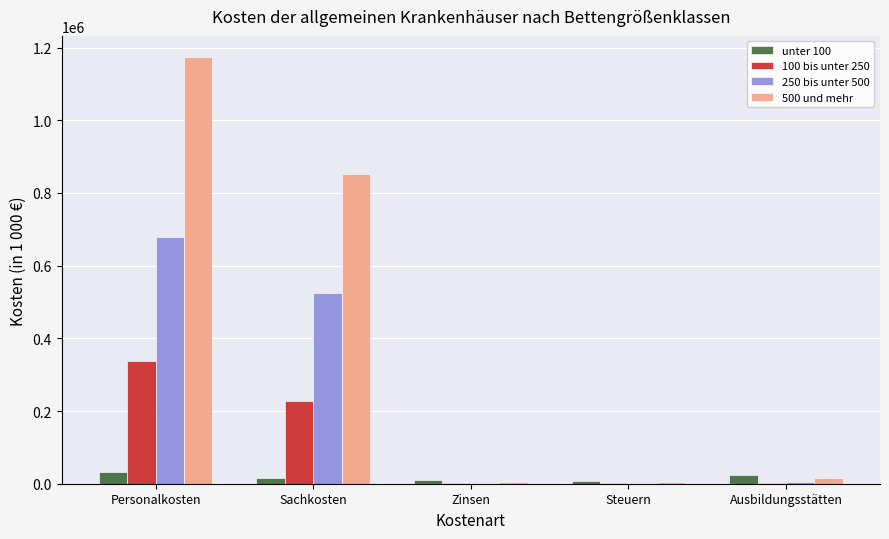

How many groups of bars are there?

5